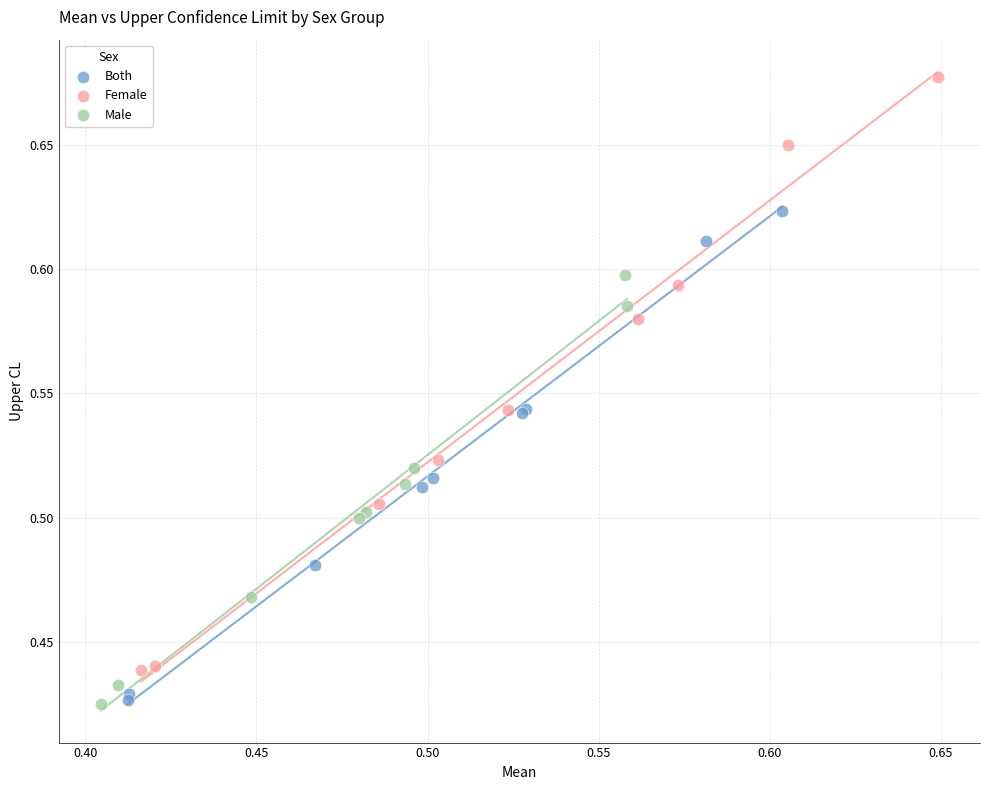

Which series has the largest Y range (max minus min)?

Female